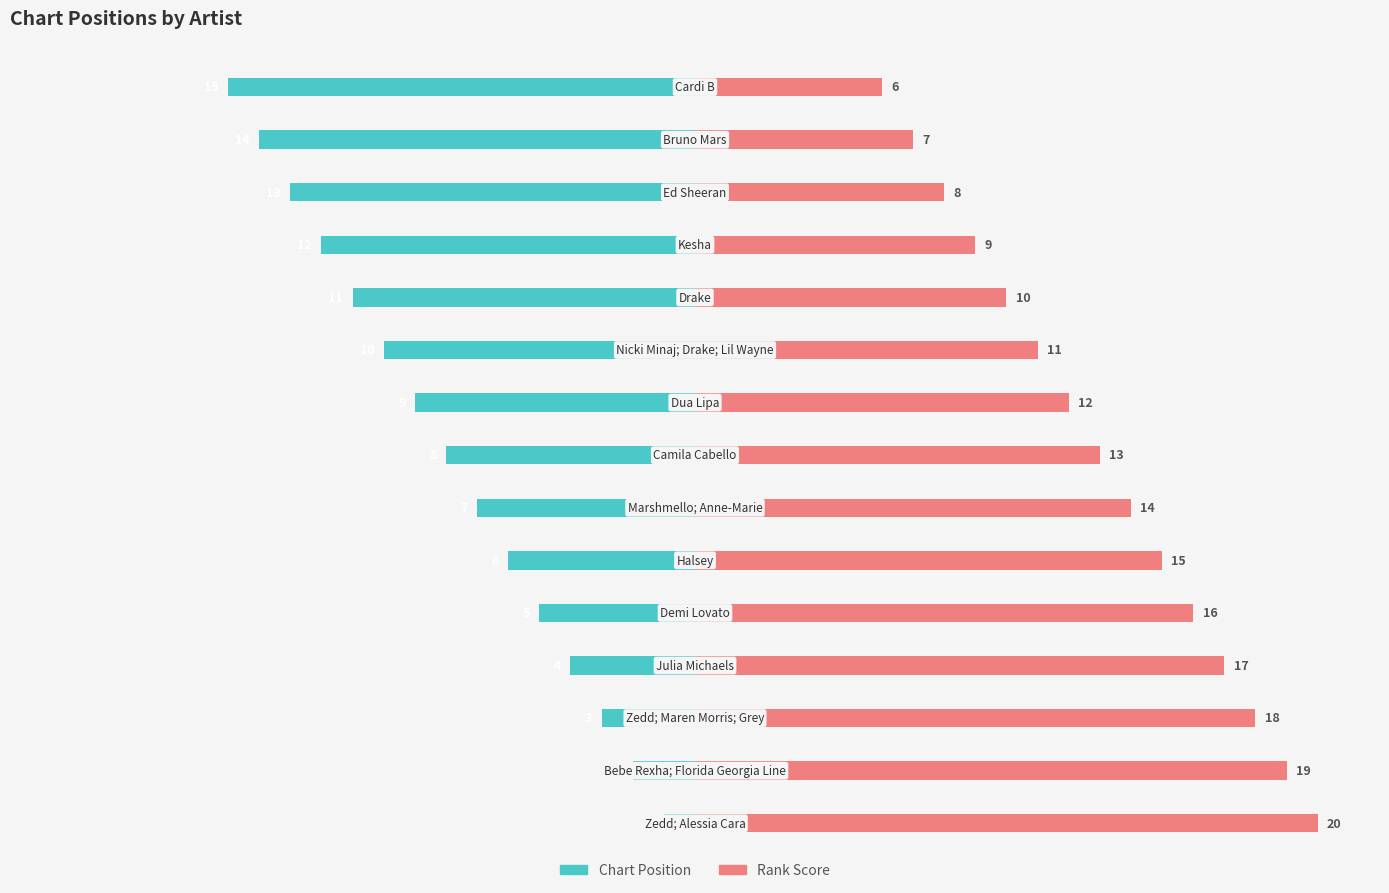

What is the difference between the Chart Position values at 6 and 7?

1